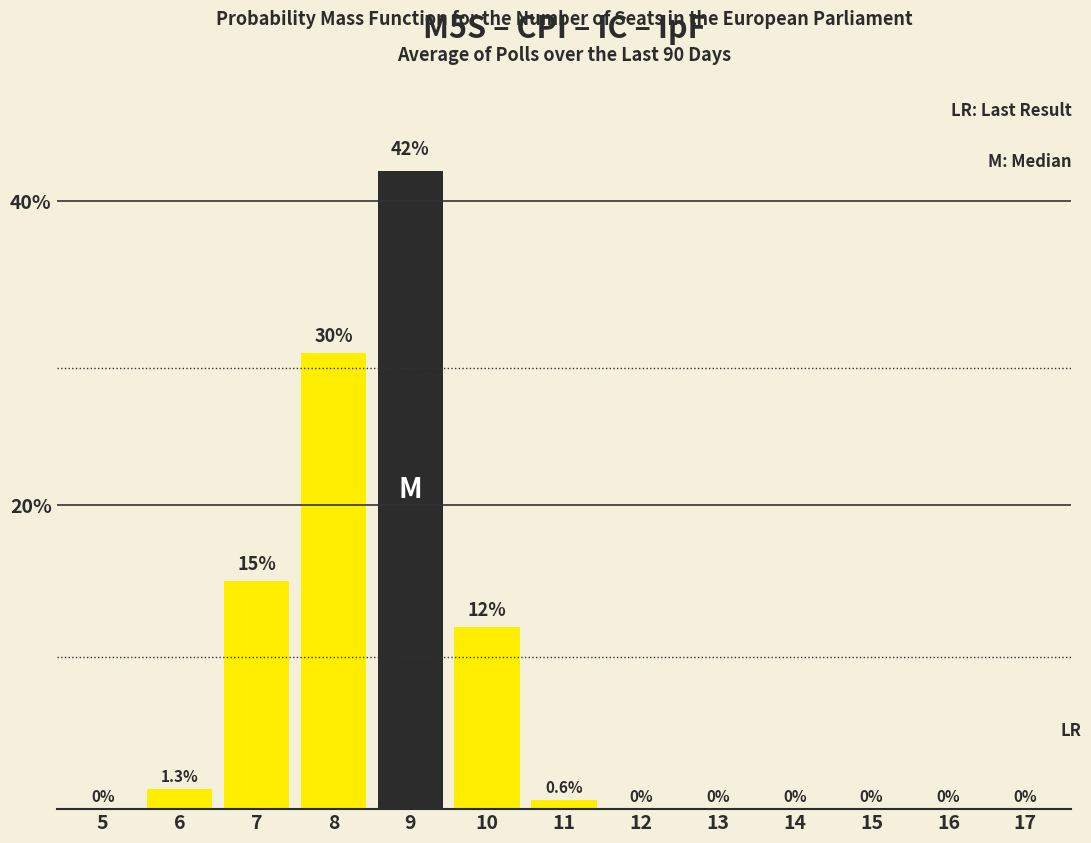

Reading left to right, transcribe all the data shown in this chart.

5=0.0	6=1.3	7=15.0	8=30.0	9=42.0	10=12.0	11=0.6	12=0.0	13=0.0	14=0.0	15=0.0	16=0.0	17=0.0